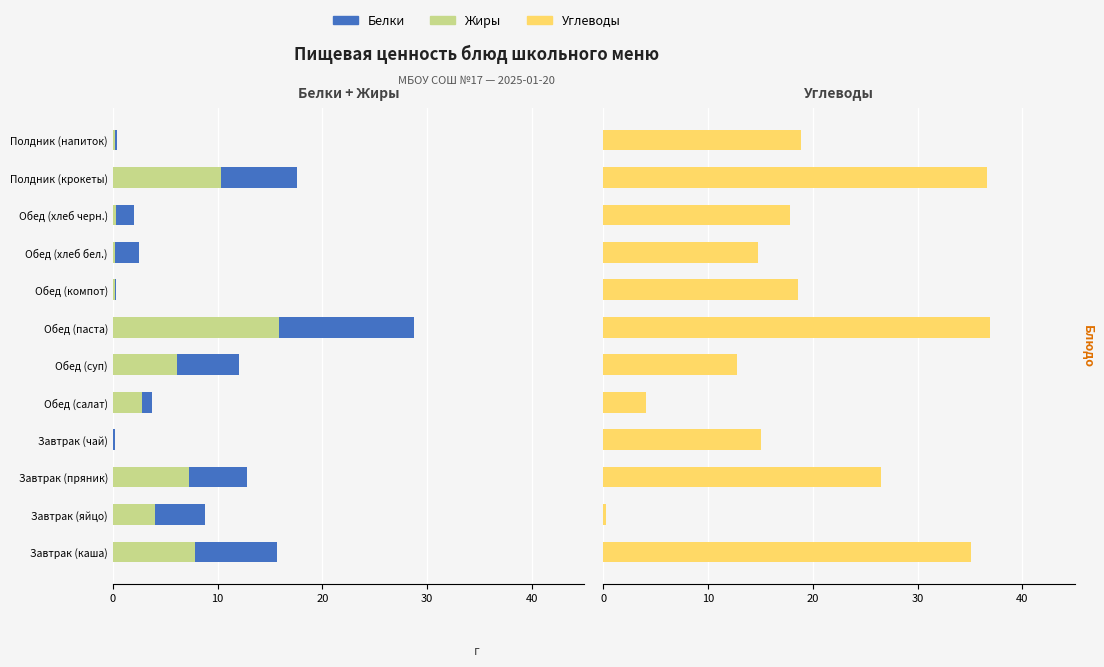

Which series changed the most between Завтрак (каша) and Обед (салат)?

Углеводы